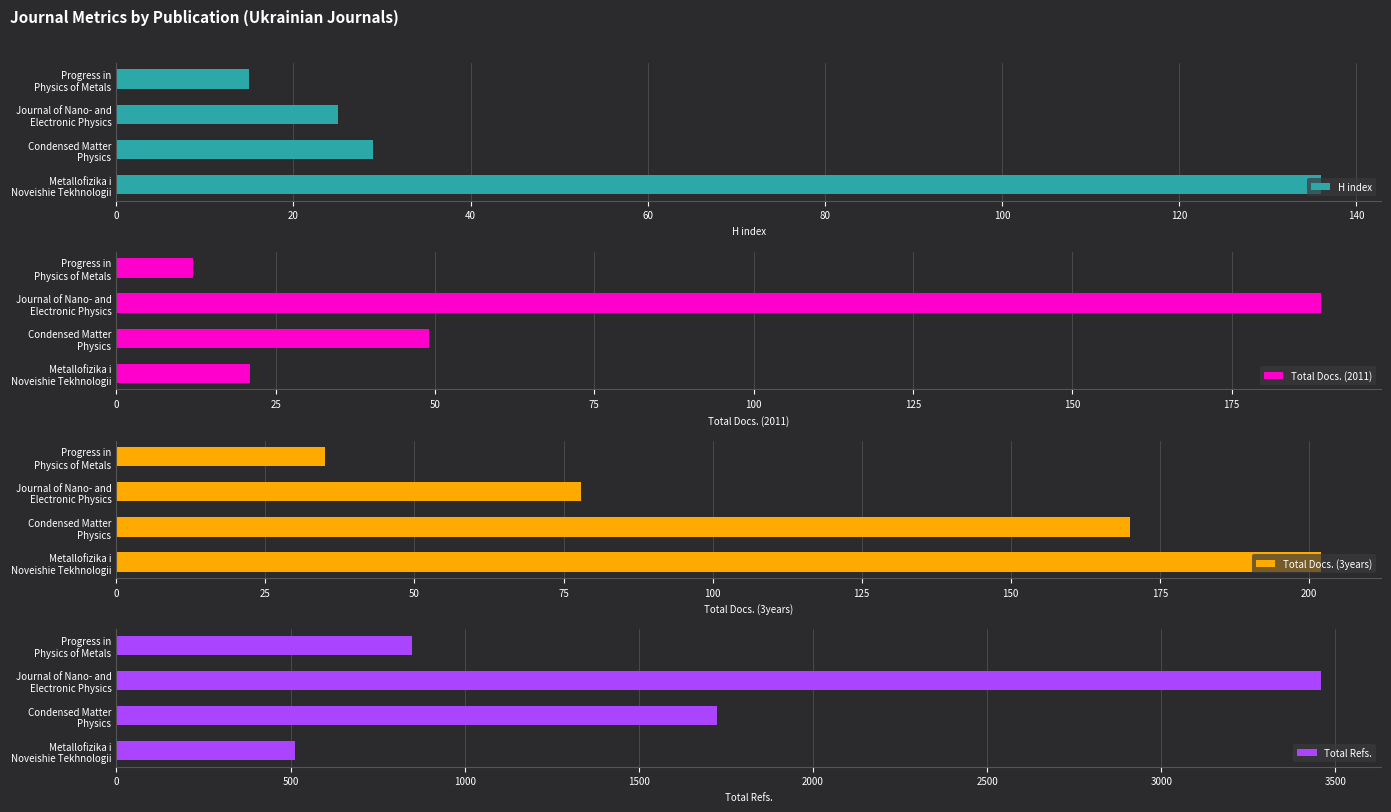

Count the number of data series in this chart.

4